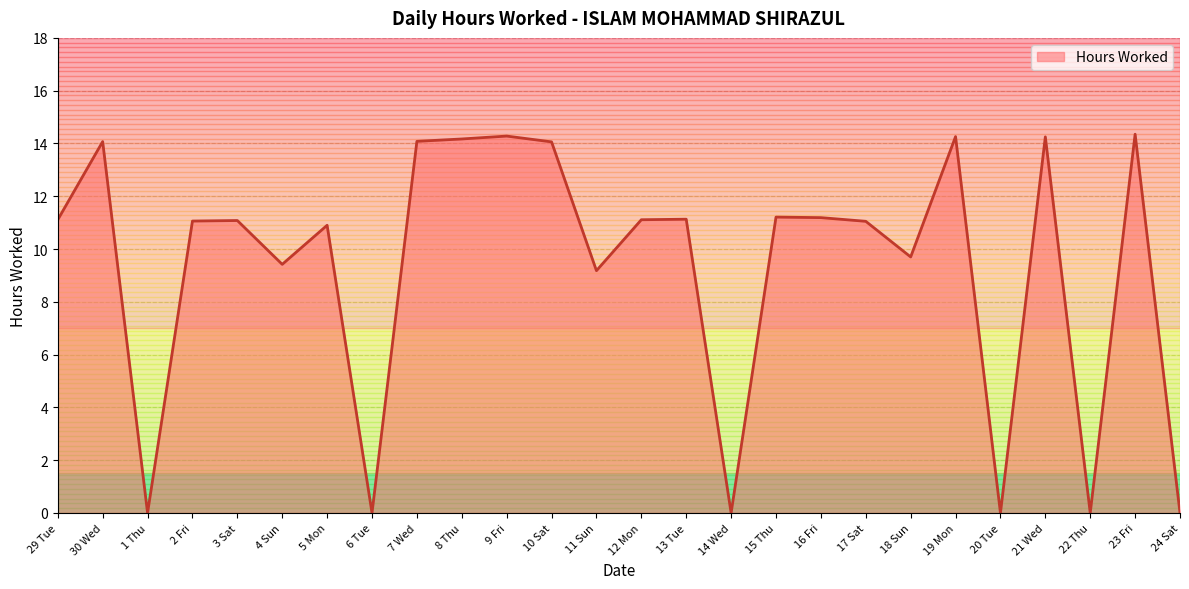

Does the chart have visible grid lines?

Yes